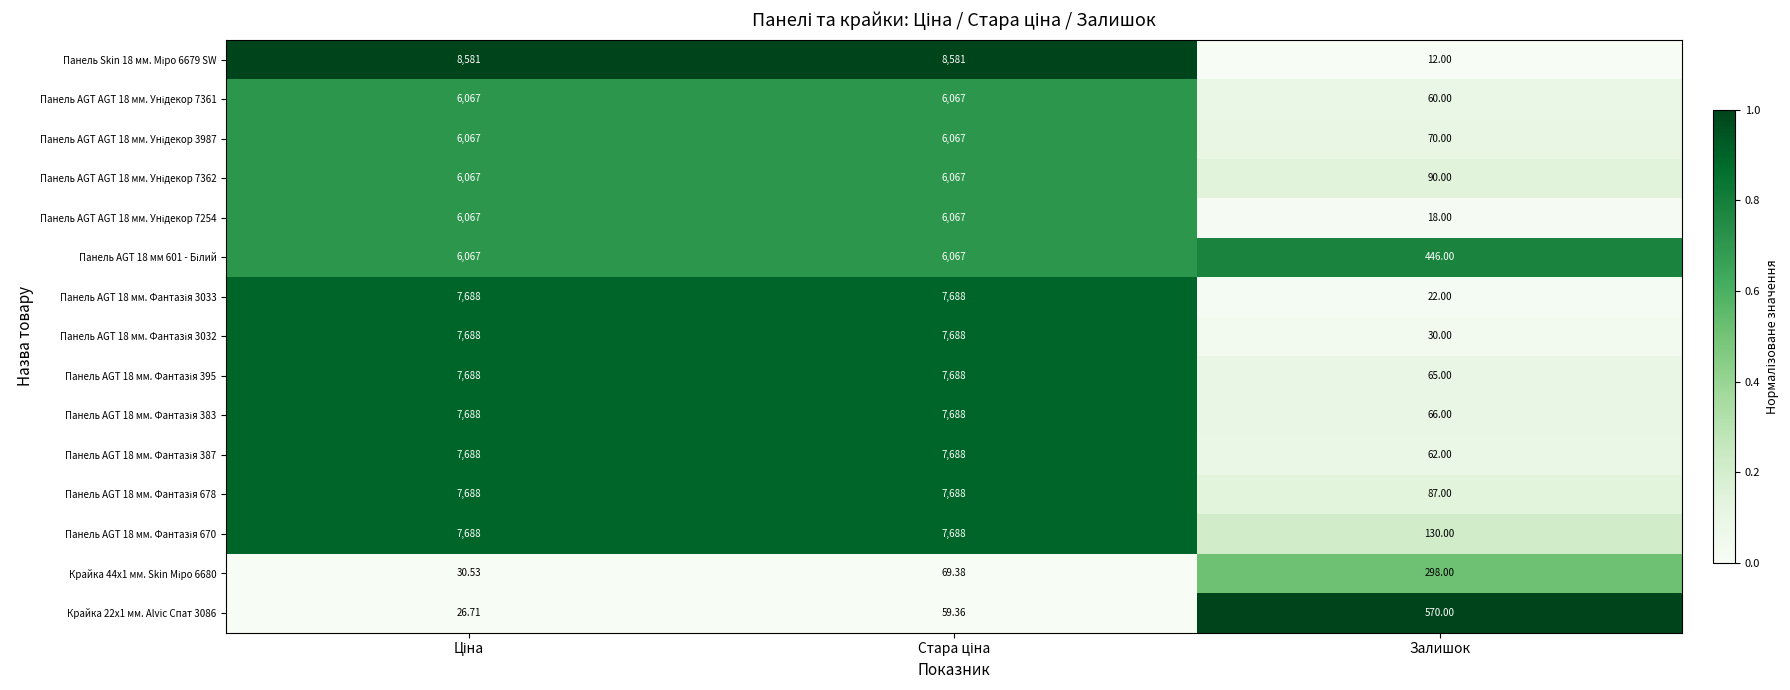

At which category does the chart reach its minimum across all series?

Залишок